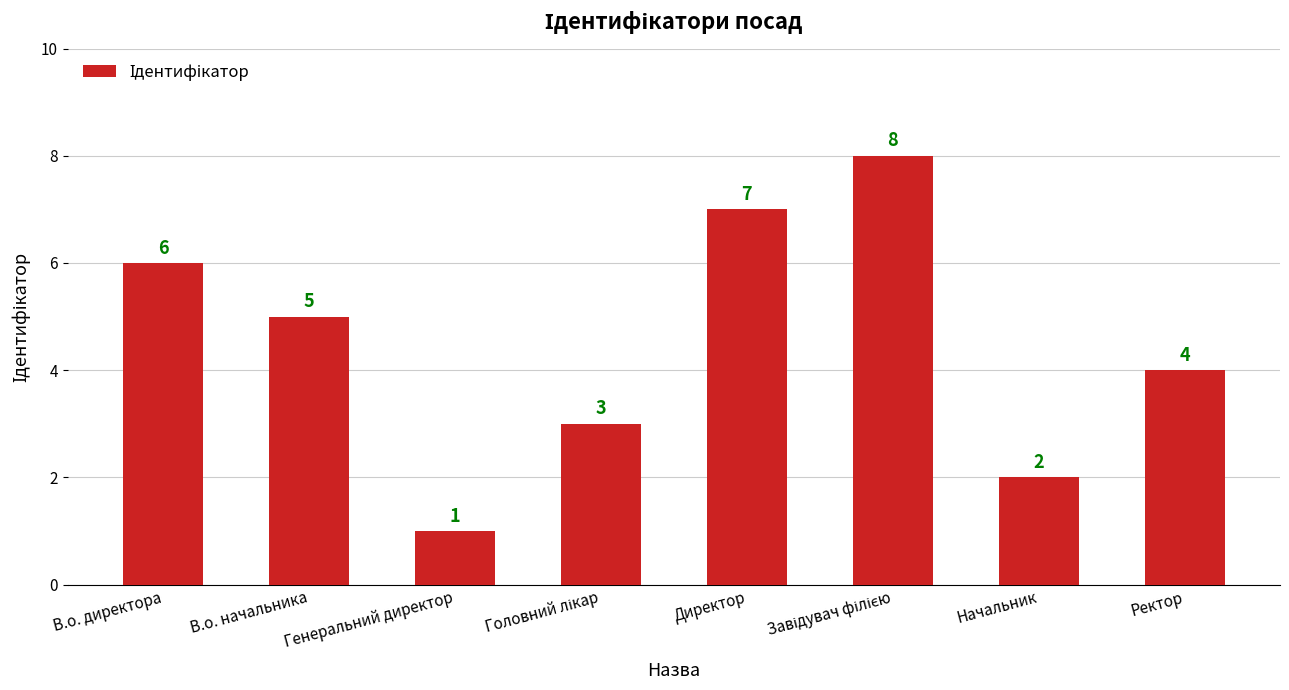

What is the sum of all values?

36